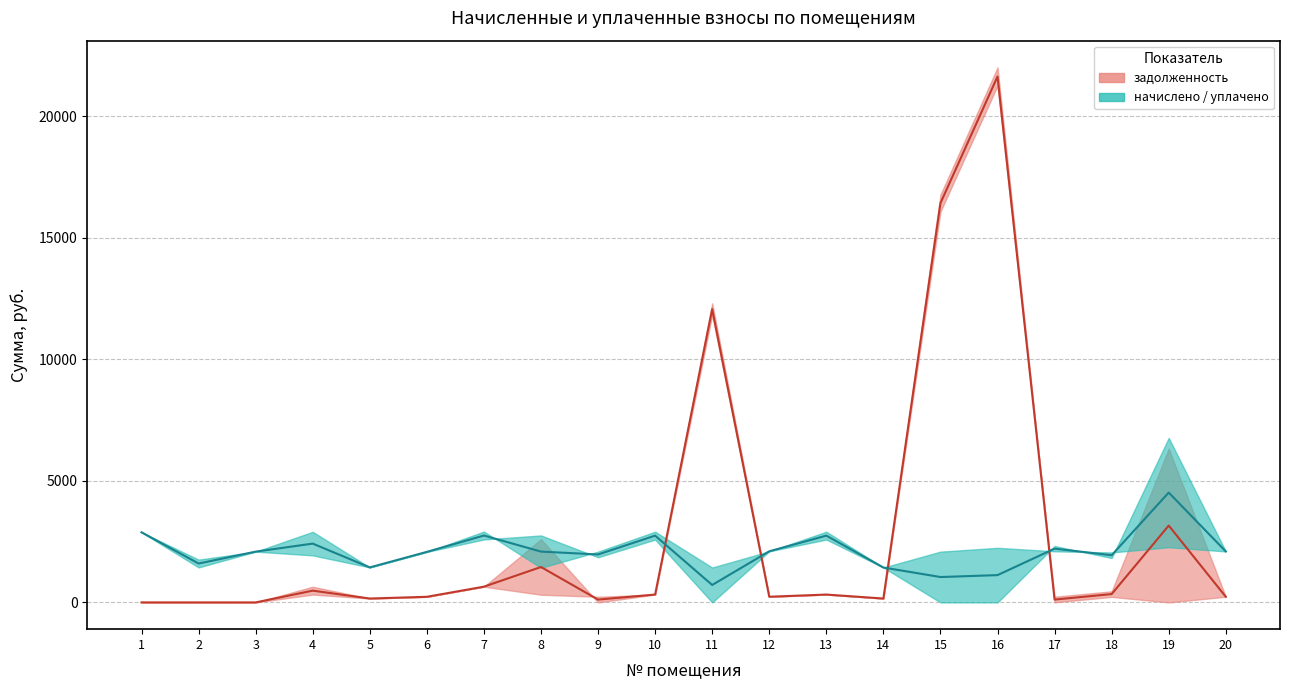

Which series has the largest range (max minus min)?

медиана задолженность